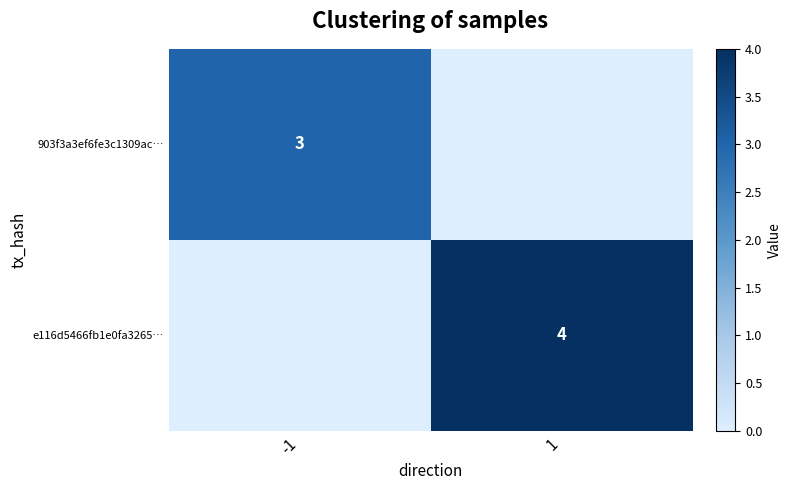

True or false: 903f3a3ef6fe3c1309ac… has a value of 5 at -1.

False